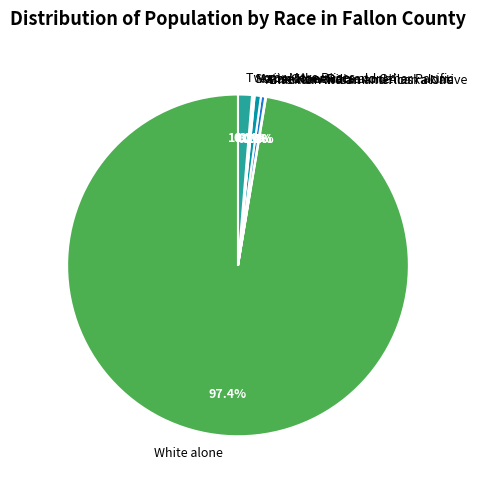

Does Two or More Races account for over 50% of the chart?

No